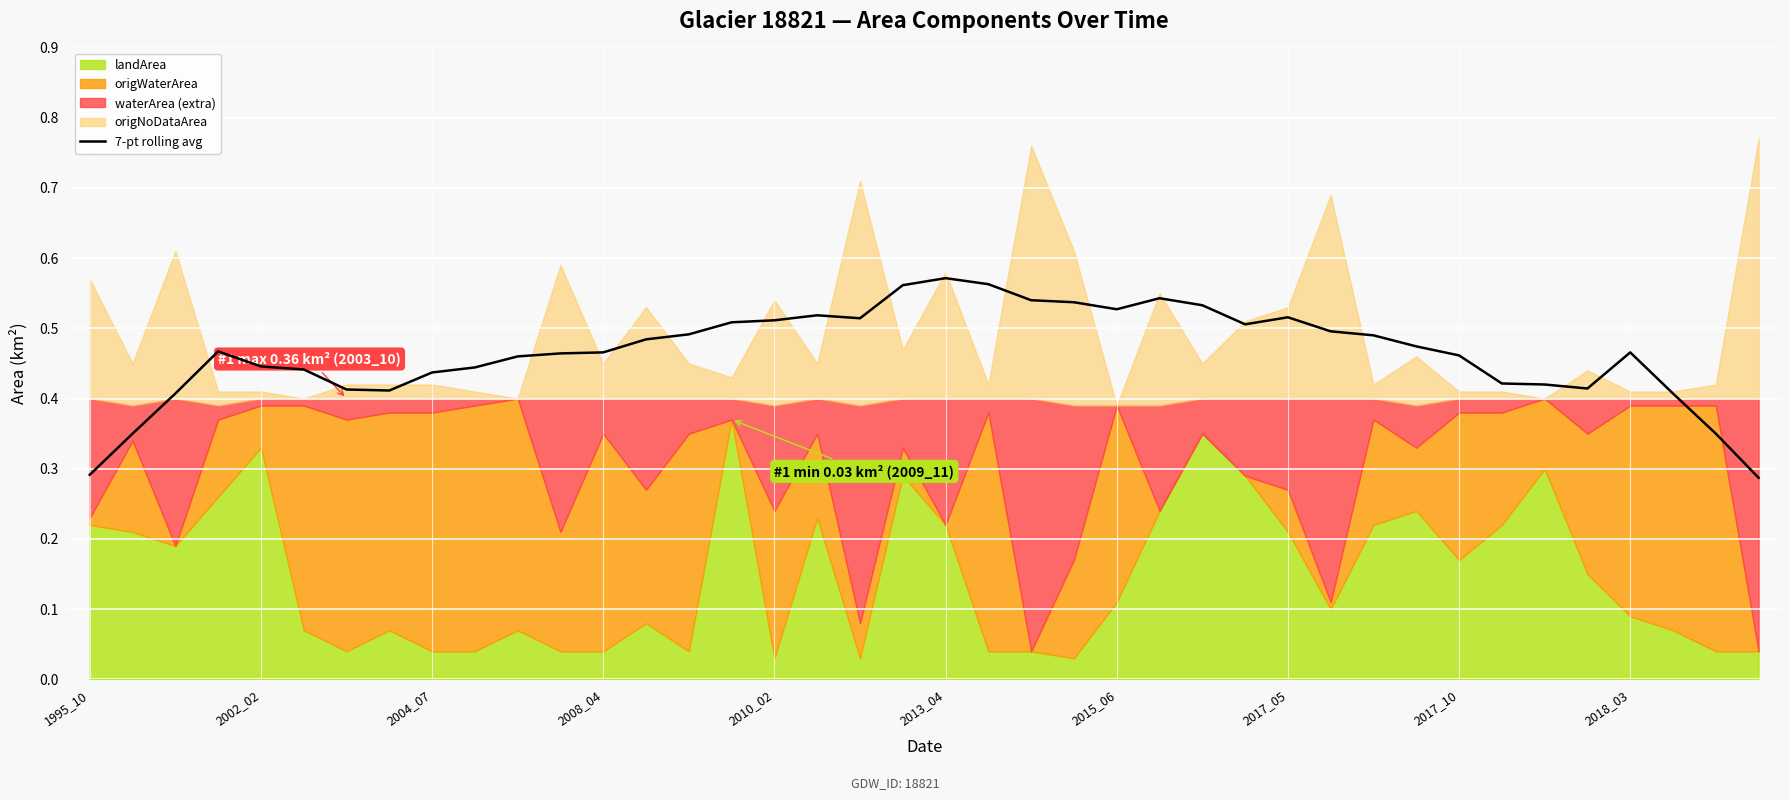

True or false: 7-pt rolling avg has a value of 0.3 at 2017_10.

False